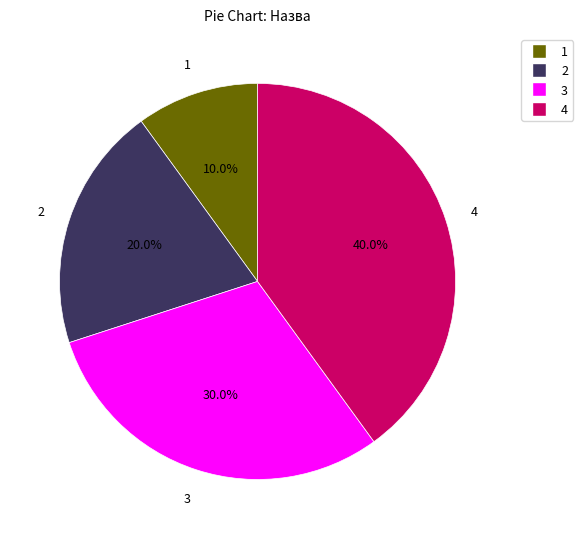

Is there any slice that represents more than half of the pie?

No